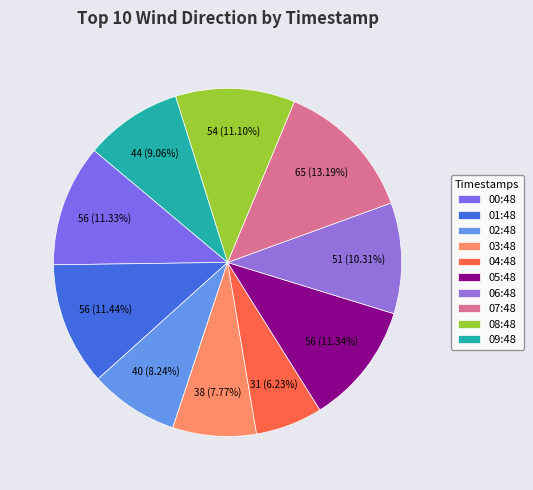

How many segments does this pie chart have?

10